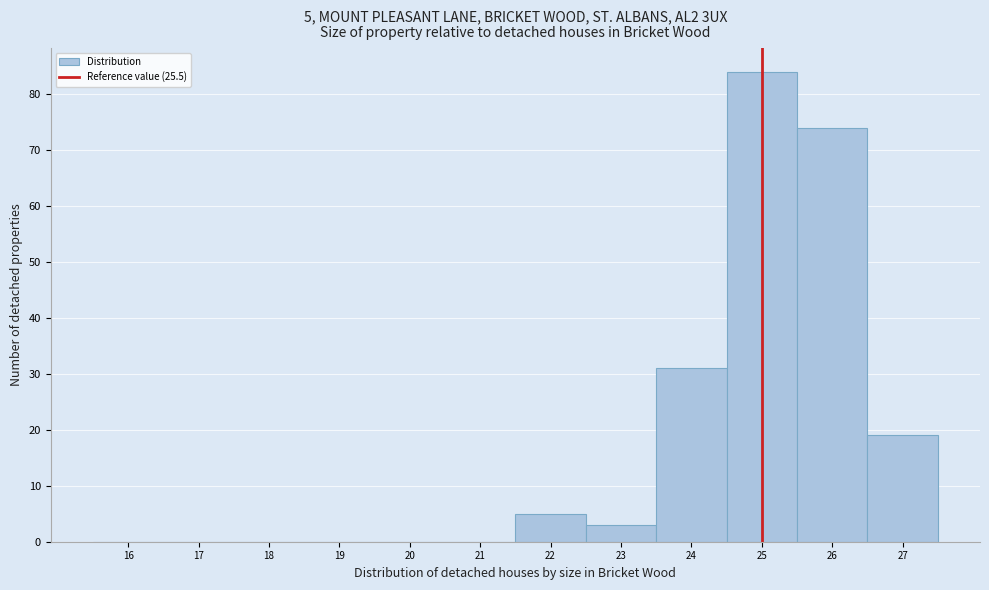

Reading left to right, transcribe all the data shown in this chart.

16=0	17=0	18=0	19=0	20=0	21=0	22=5	23=3	24=31	25=84	26=74	27=19